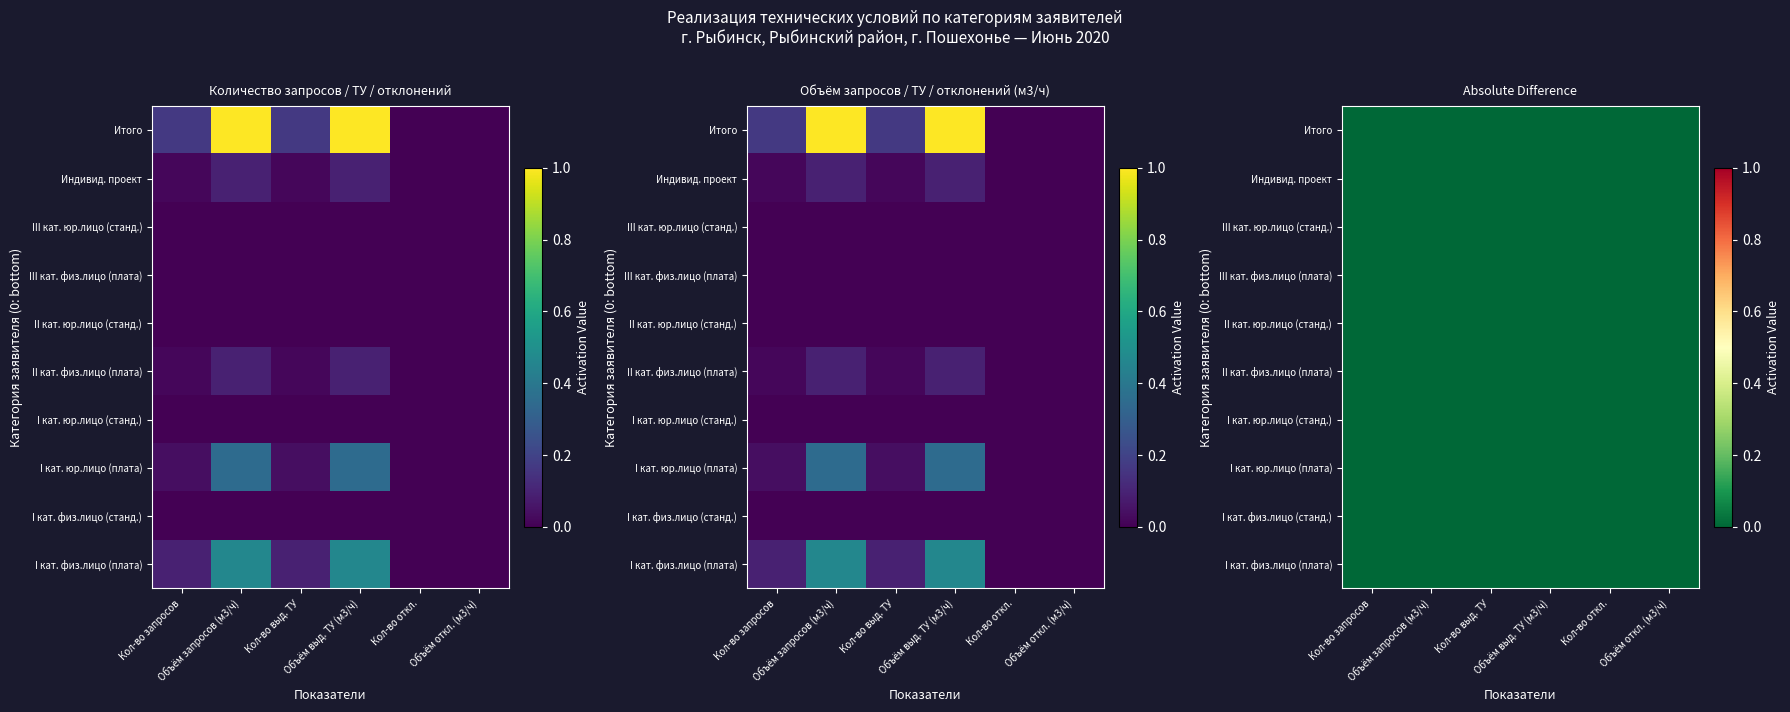

At how many categories does at least one series exceed 0?

4